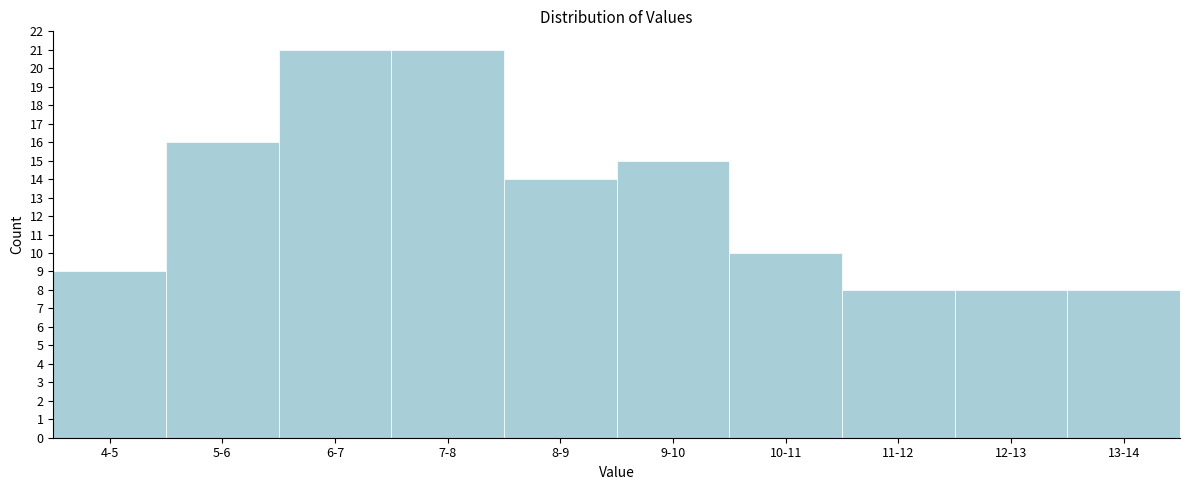

Reading left to right, what are all the values shown in this chart?

9	16	21	21	14	15	10	8	8	8